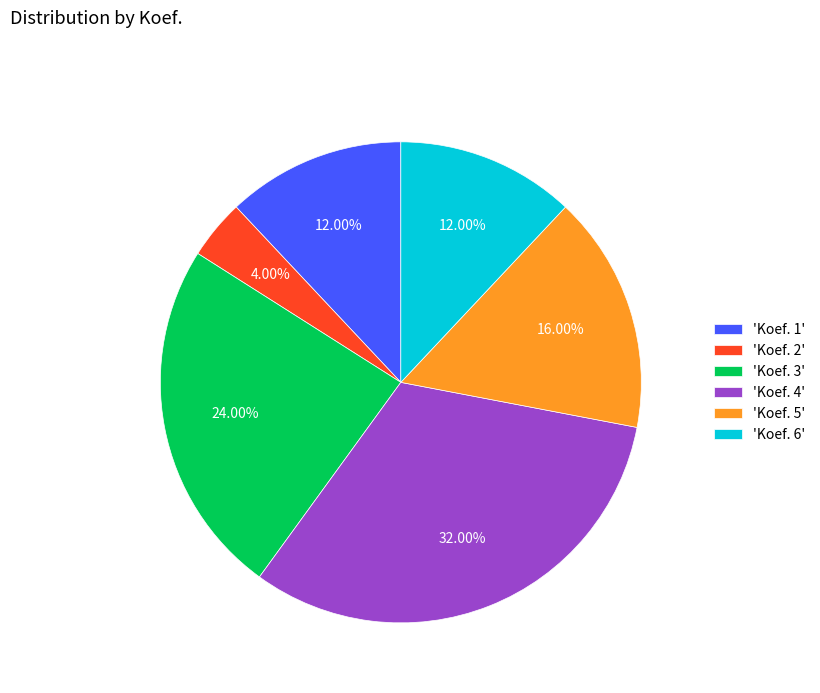

Which has a higher value, 'Koef. 1' or 'Koef. 4'?

'Koef. 4'